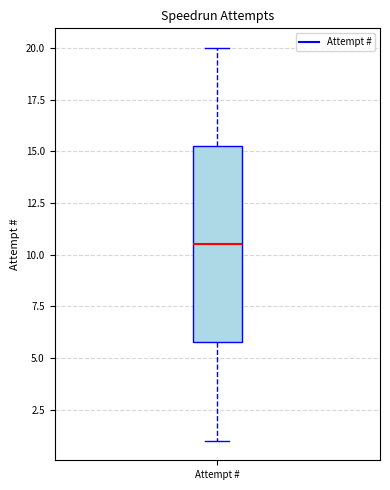

Transcribe this box plot: give where the median line is, the range the box spans, and where the two whiskers end, as read against the y-axis. The values are not printed on the chart, so give them approximately, as read against the axis.

median 10.5, box 6.0 to 15.5, whiskers 1.0 to 20.0